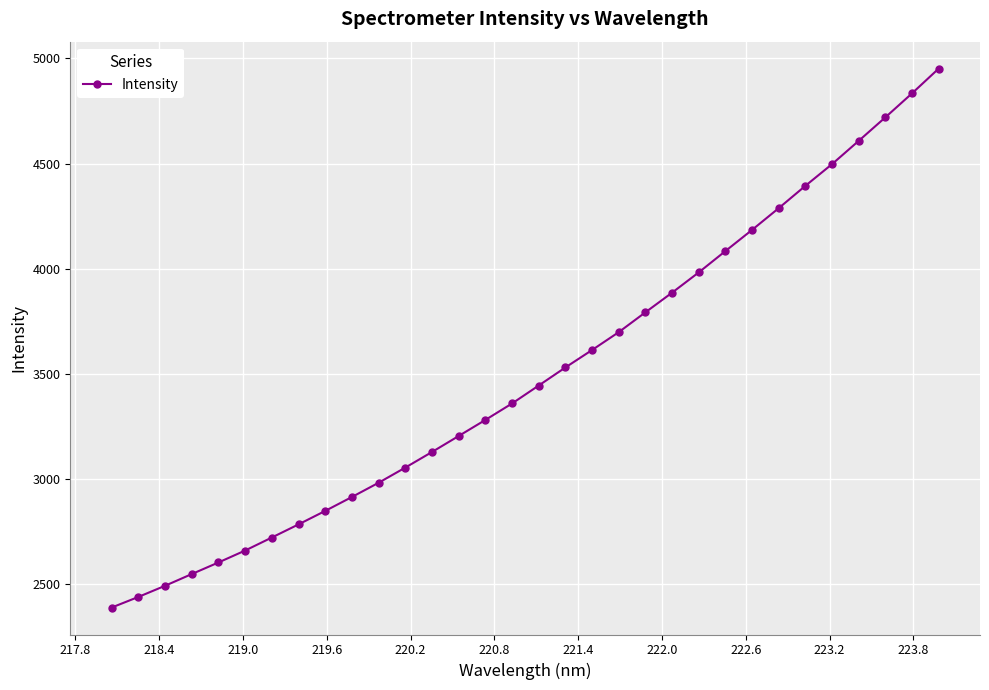

What is the difference between the maximum and minimum values?

2562.2